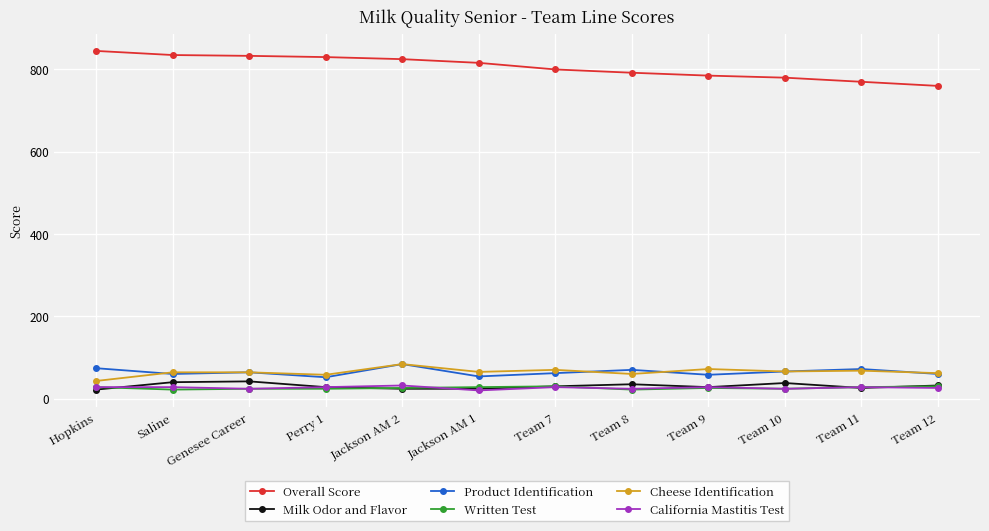

The value of Product Identification at Hopkins is 129. True or false?

False